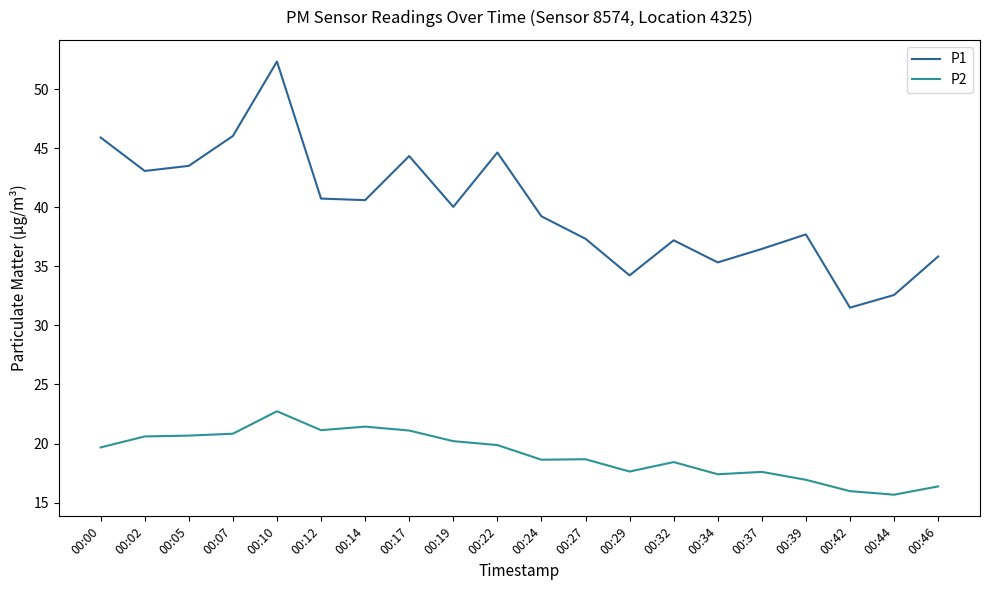

List the series in order of their overall mean, lowest first.

P2, P1